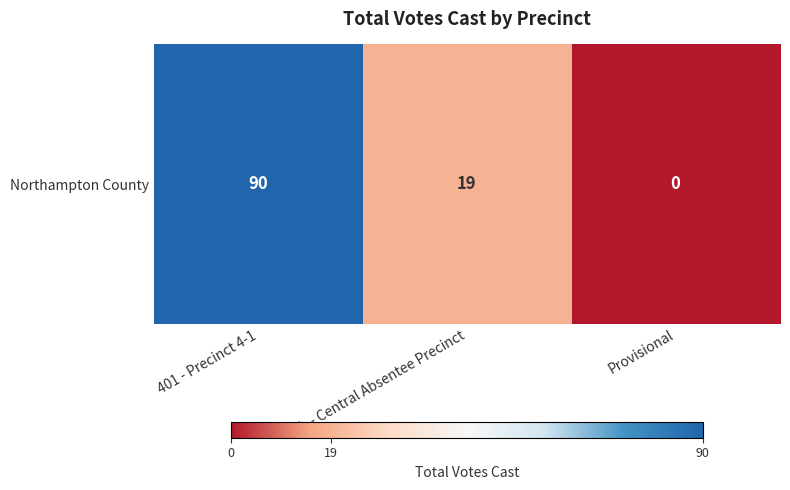

What is the difference between the values at Ab - Central Absentee Precinct and Provisional?

19